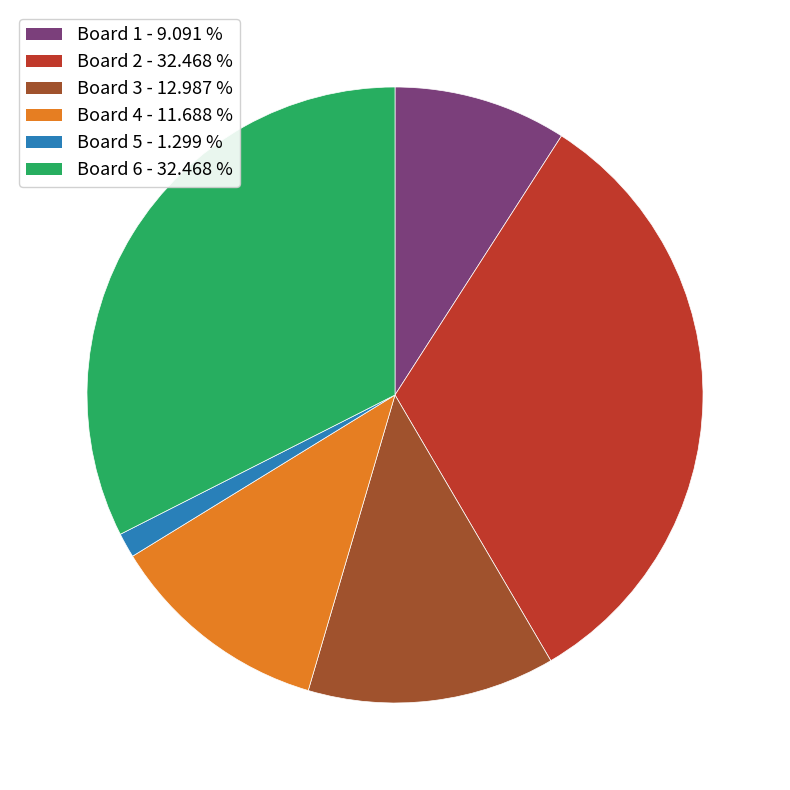

How many slices are in this pie chart?

6